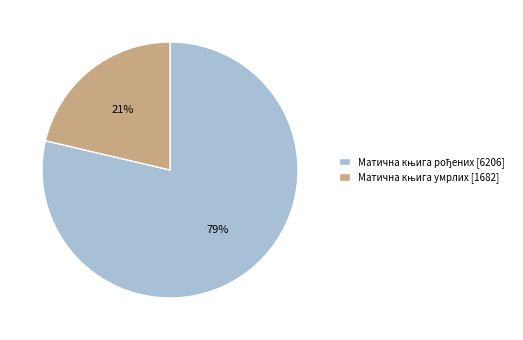

Count the number of slices in the pie.

2